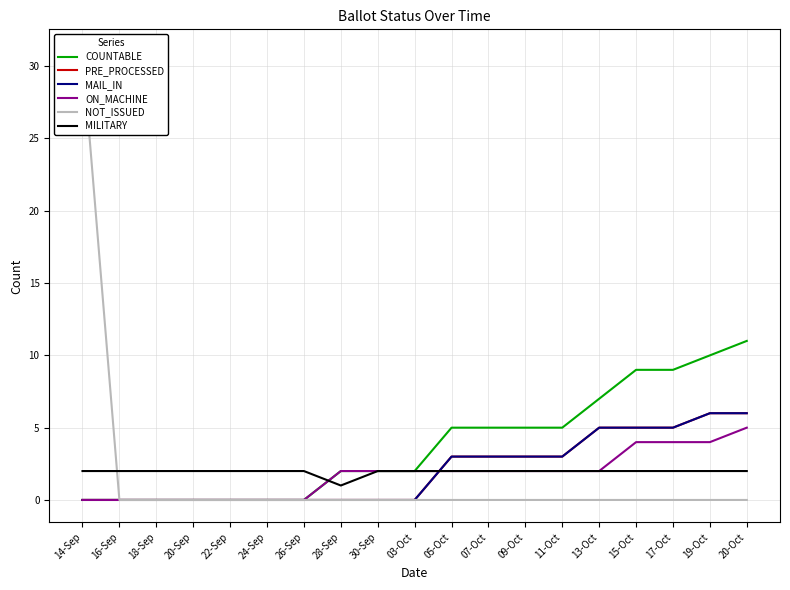

Reading right to left, what are all the values shown in this chart?

COUNTABLE: 11	10	9	9	7	5	5	5	5	2	2	2	0	0	0	0	0	0	0
PRE_PROCESSED: 6	6	5	5	5	3	3	3	3	0	0	0	0	0	0	0	0	0	0
MAIL_IN: 6	6	5	5	5	3	3	3	3	0	0	0	0	0	0	0	0	0	0
ON_MACHINE: 5	4	4	4	2	2	2	2	2	2	2	2	0	0	0	0	0	0	0
NOT_ISSUED: 0	0	0	0	0	0	0	0	0	0	0	0	0	0	0	0	0	0	31
MILITARY: 2	2	2	2	2	2	2	2	2	2	2	1	2	2	2	2	2	2	2